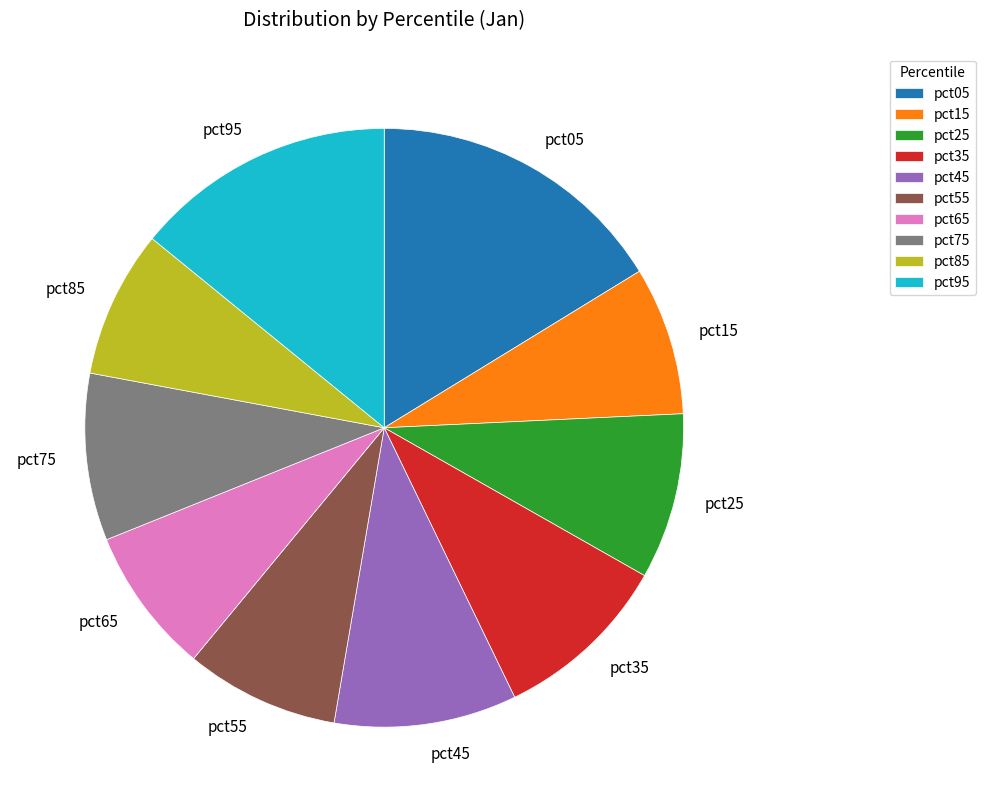

Between pct75 and pct85, which is larger?

pct75